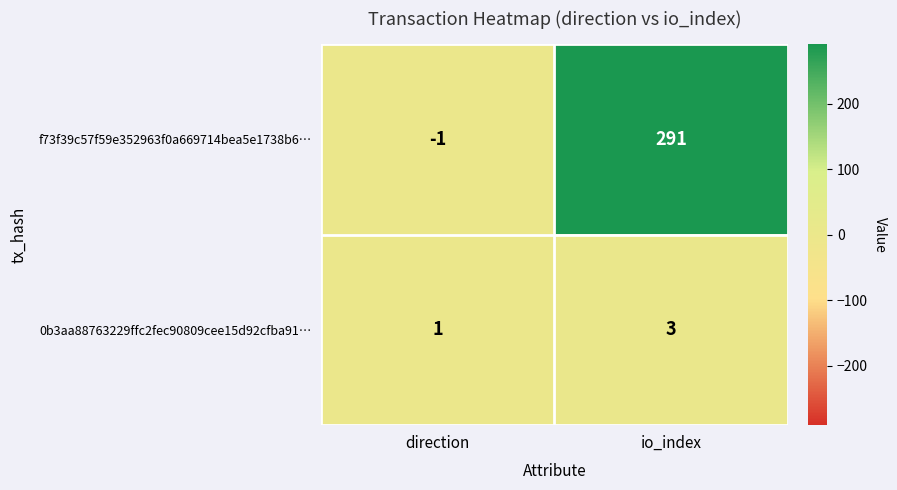

Between direction and io_index, which series saw the biggest shift?

f73f39c57f59e352963f0a669714bea5e1738b6…